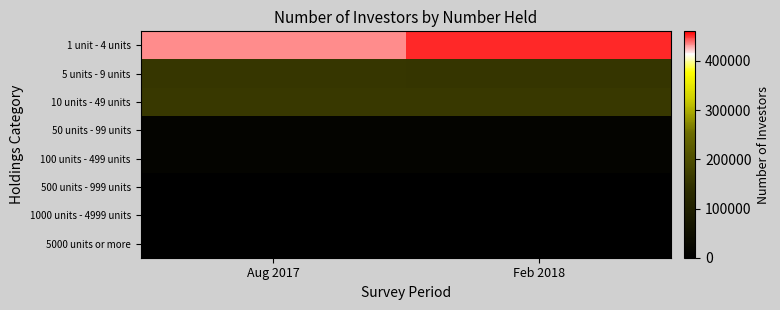

At how many categories does at least one series exceed 238492?

2